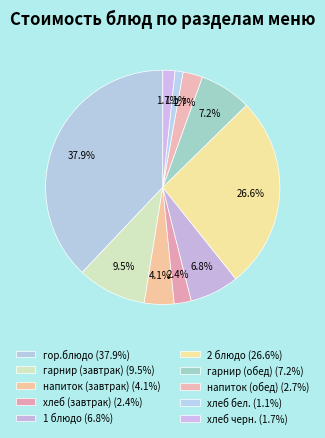

Is there a majority slice in this chart?

No